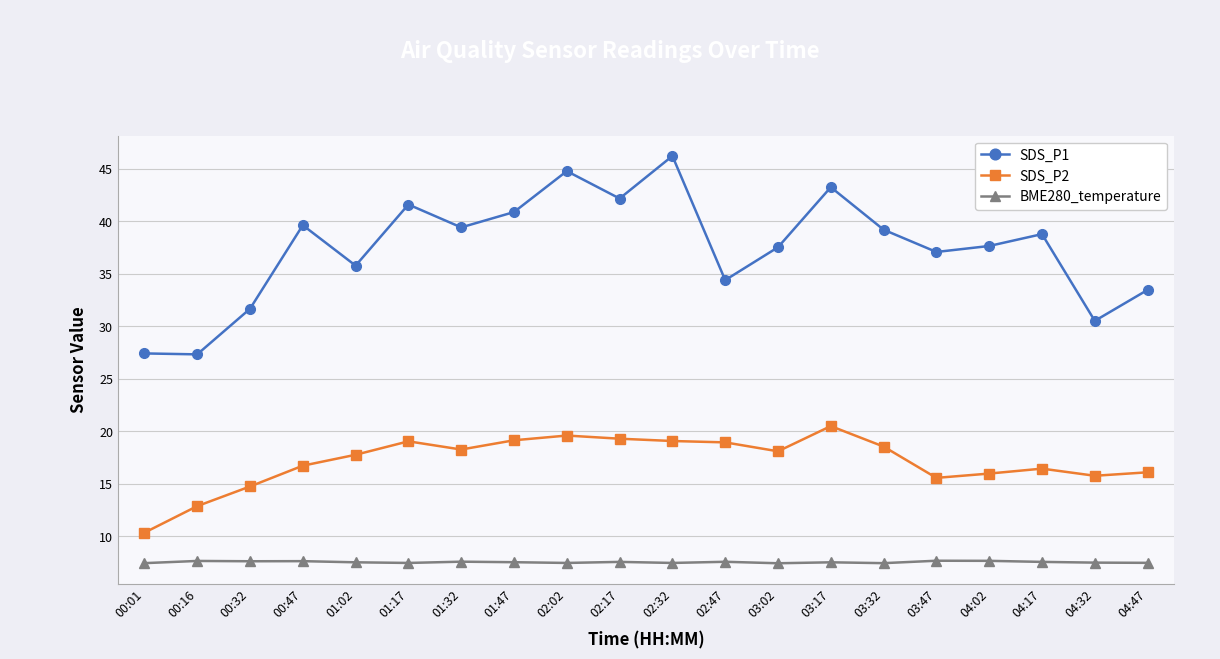

True or false: SDS_P1 has a value of 59.7 at 04:02.

False